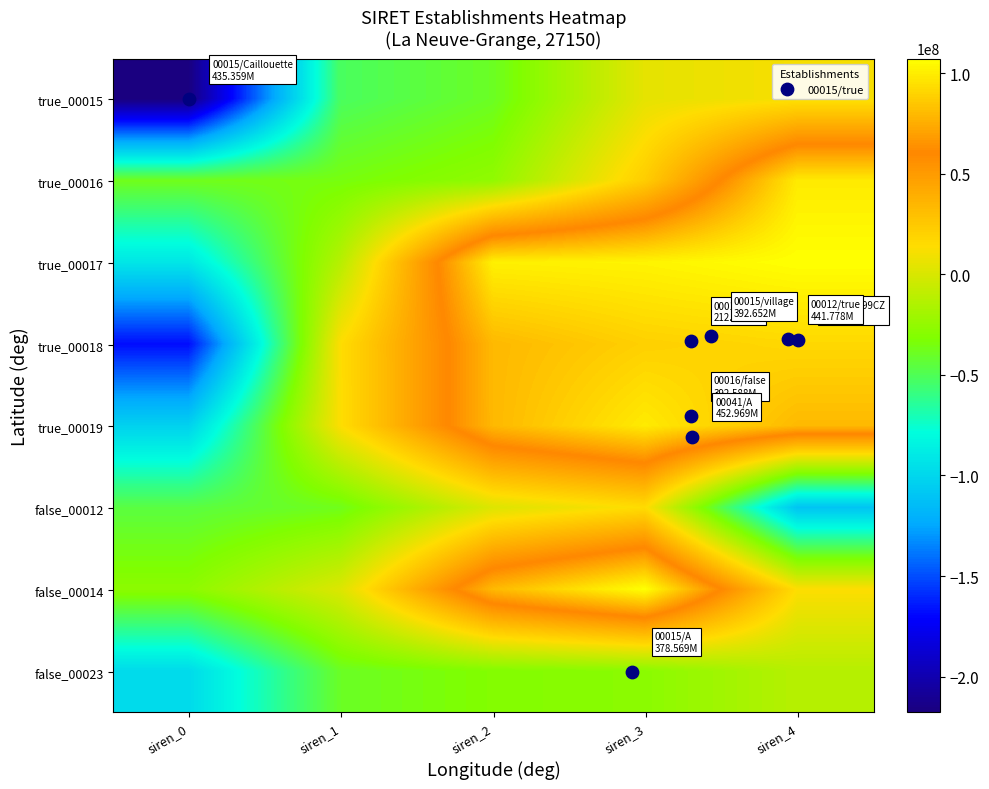

At siren_3, list the series in order from largest to smallest.

false_00014, true_00017, true_00019, true_00018, true_00016, false_00012, true_00015, false_00023